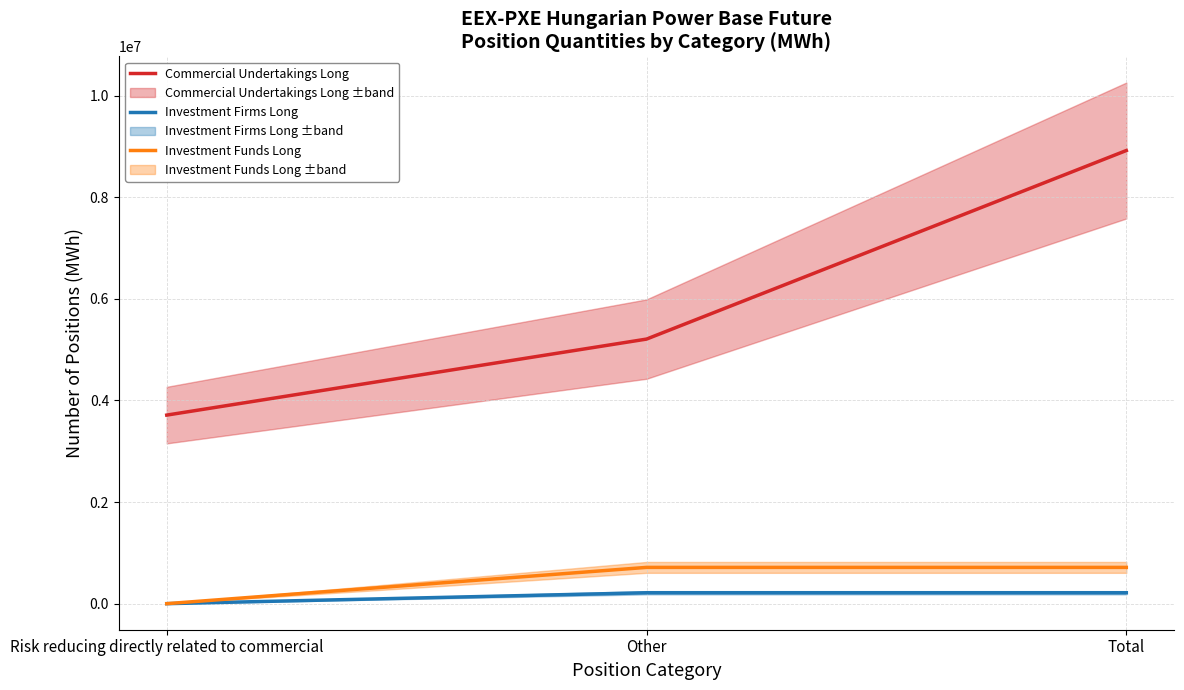

At which category is the sum across all series the highest?

Total